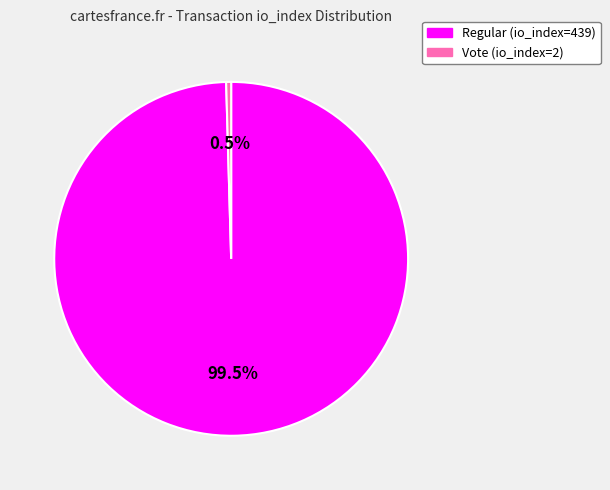

How many slices are in this pie chart?

2